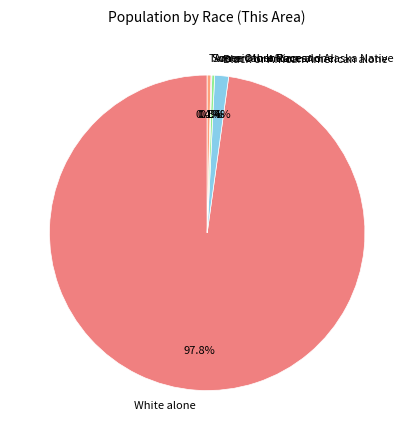

To the nearest percent, what is the difference between the White alone and American Indian and Alaska Native slice percentages?

98%